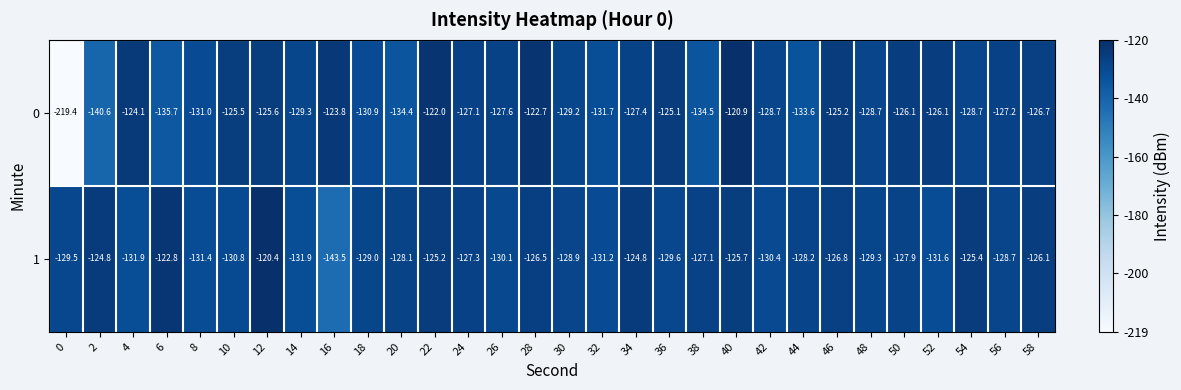

At which label does 0 first exceed -127?

4